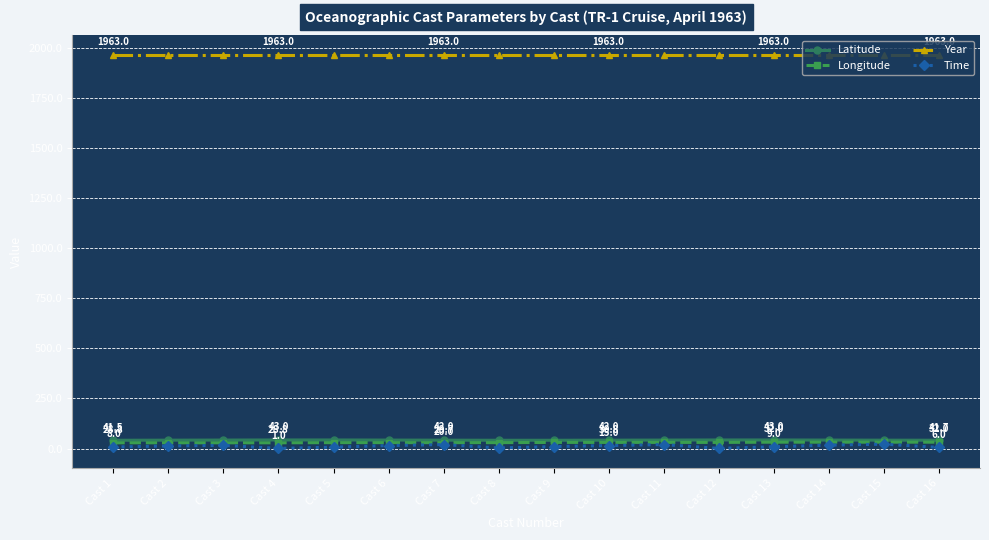

True or false: Latitude and Time cross at least once.

False